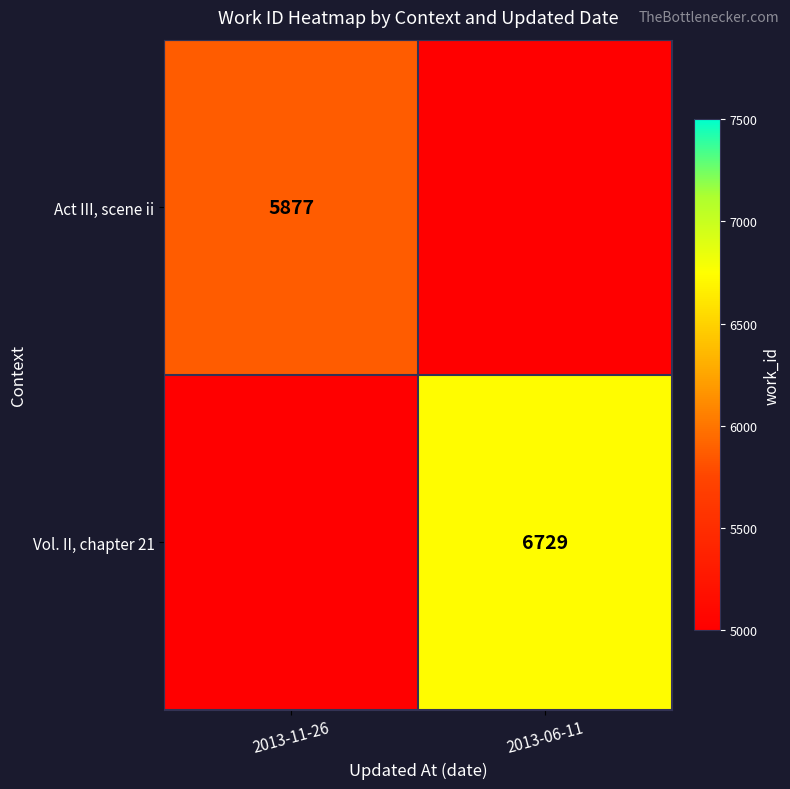

The Vol. II, chapter 21 series shows 6729 at 2013-06-11. True or false?

True